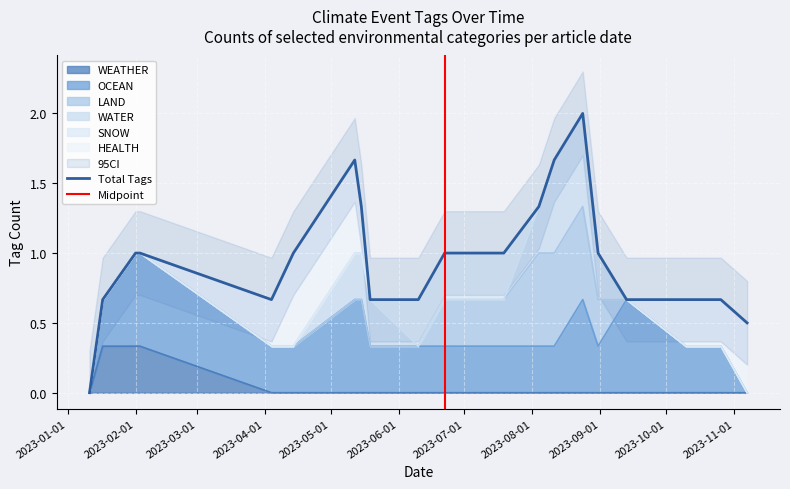

How many interior local peaks does the LAND series have?

1